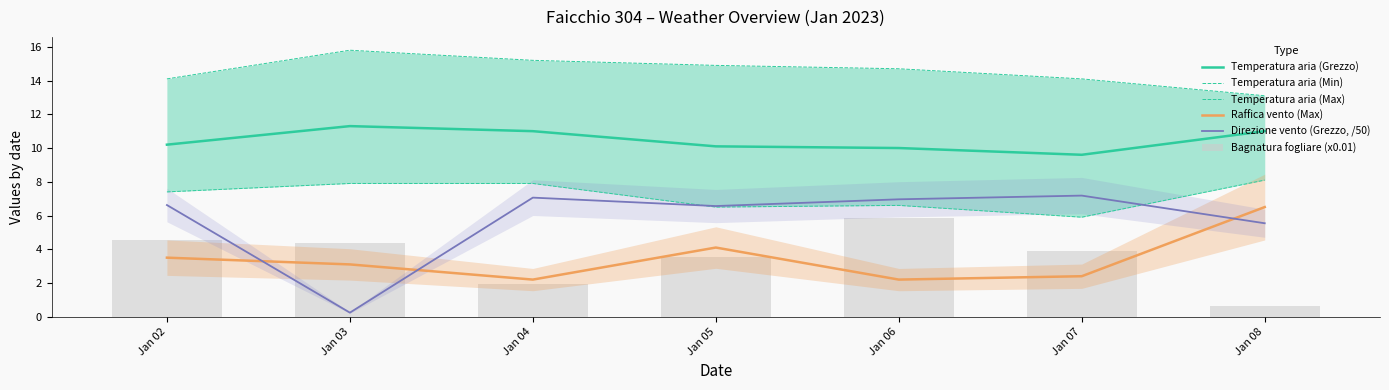

What is the maximum value for Bagnatura fogliare (x0.01)?

5.8